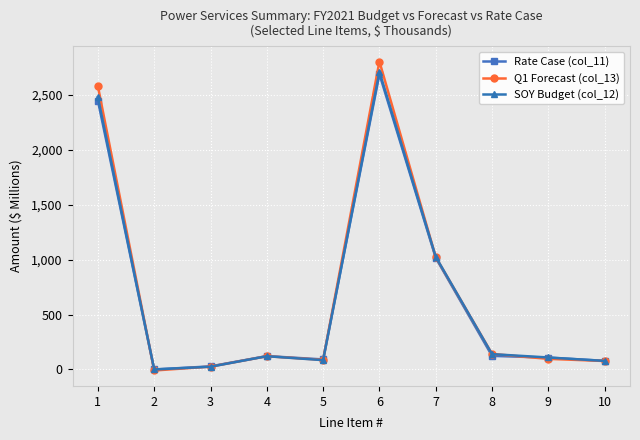

Which series has the widest spread of values?

Q1 Forecast (col_13)